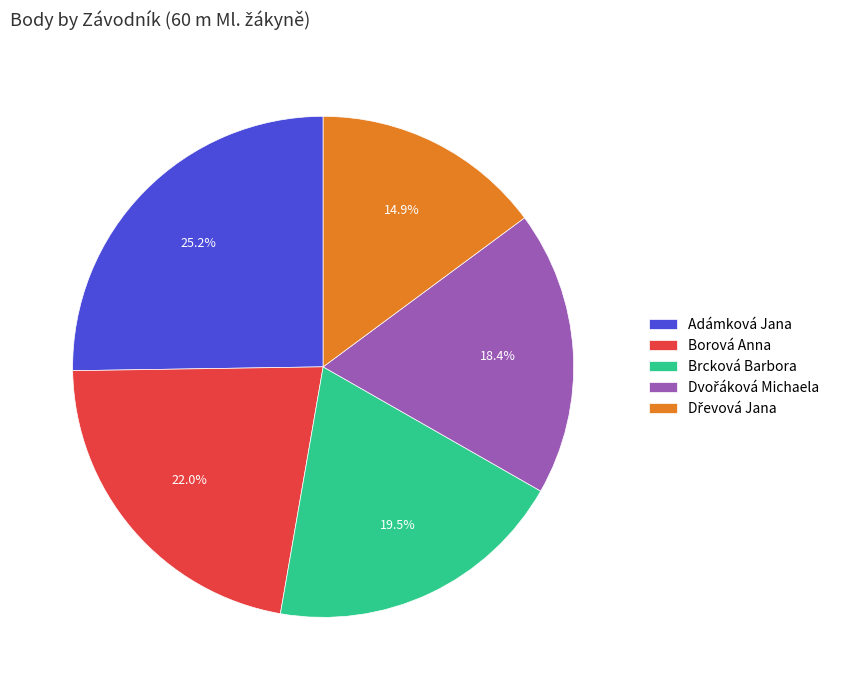

Which category has the biggest portion of the pie?

Adámková Jana